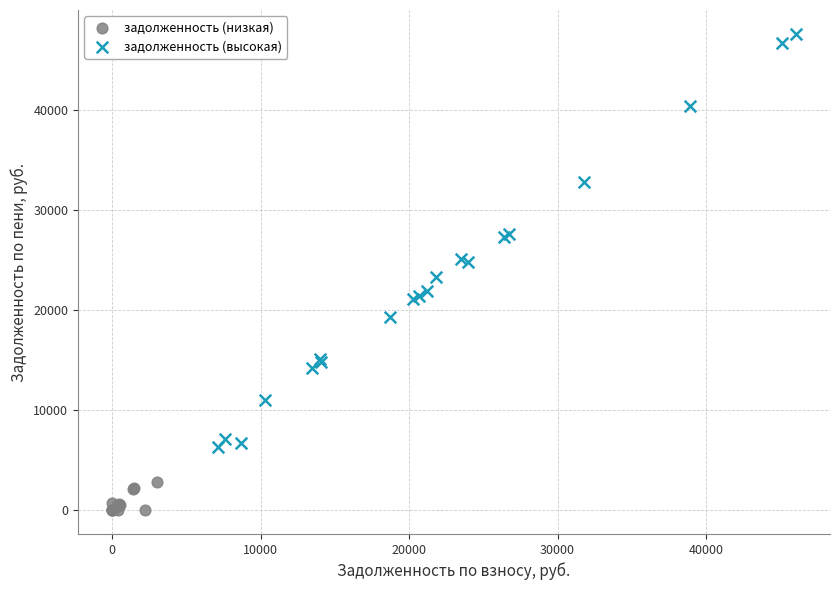

Which series reaches the maximum Y coordinate?

задолженность (высокая)